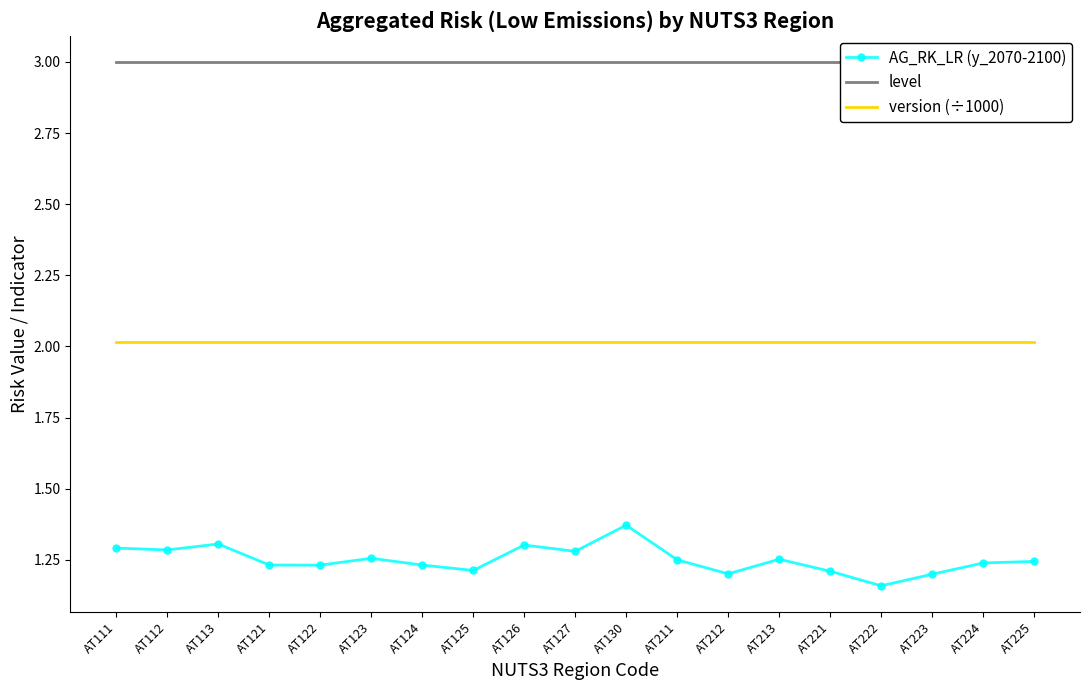

How many AG_RK_LR (y_2070-2100) values are between 1 and 2?

19